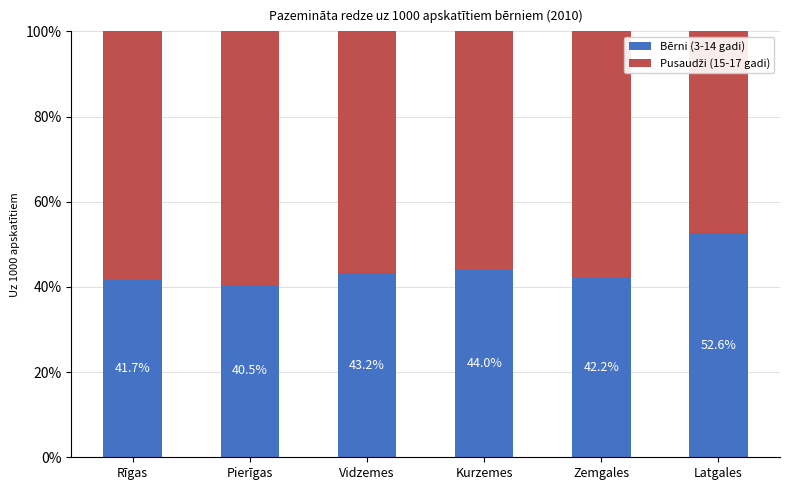

The value of Bērni (3-14 gadi) at Zemgales is 27.1. True or false?

False